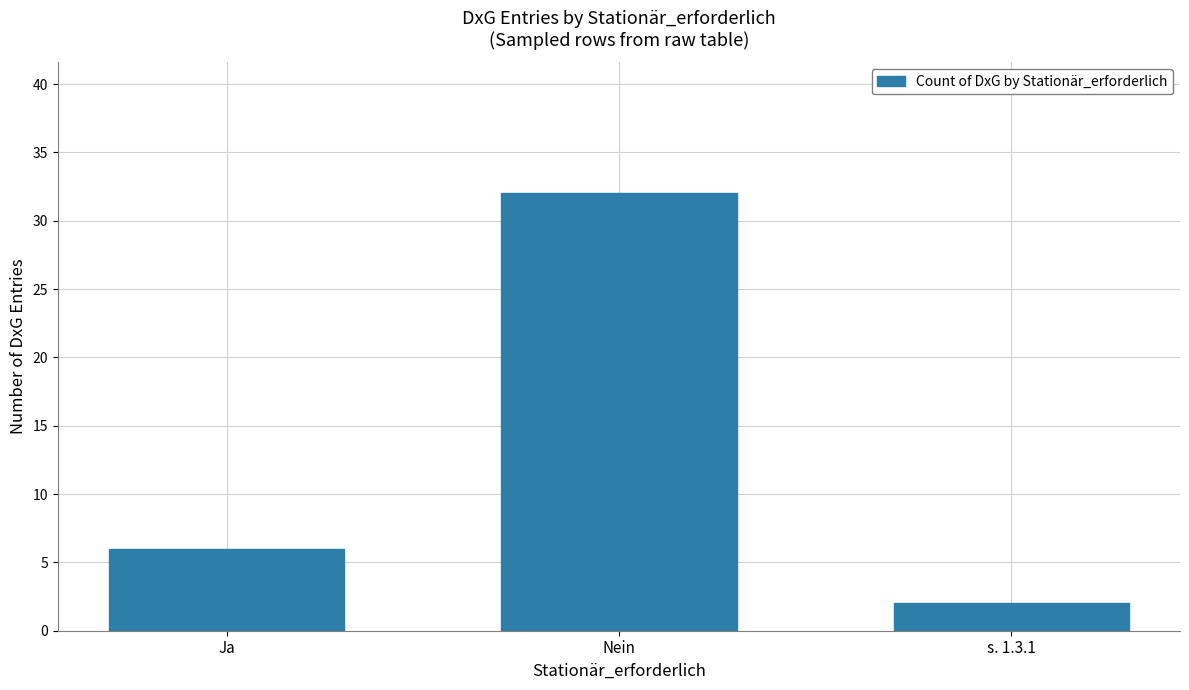

What is the value of the 2nd bar from the left?

32